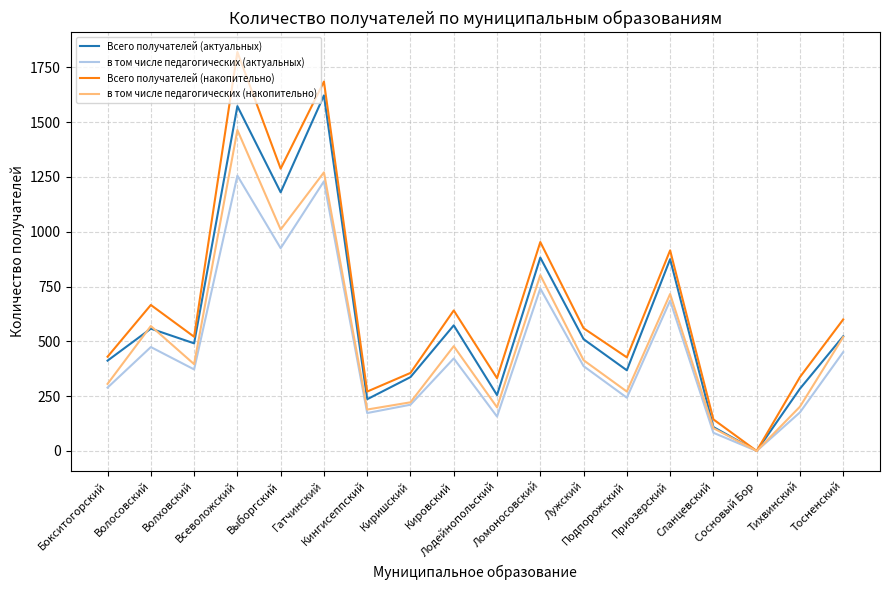

Where do Всего получателей (актуальных) and в том числе педагогических (накопительно) first cross each other?

Бокситогорский and Волосовский